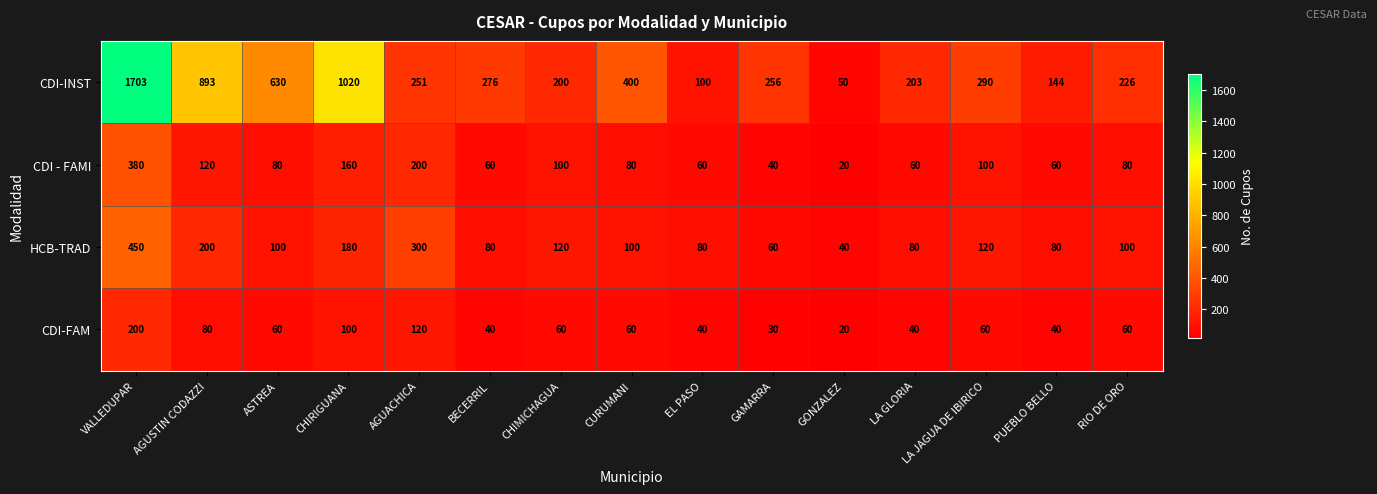

Is the value of CDI-FAM at AGUSTIN CODAZZI greater than the value of CDI-INST at GONZALEZ?

Yes